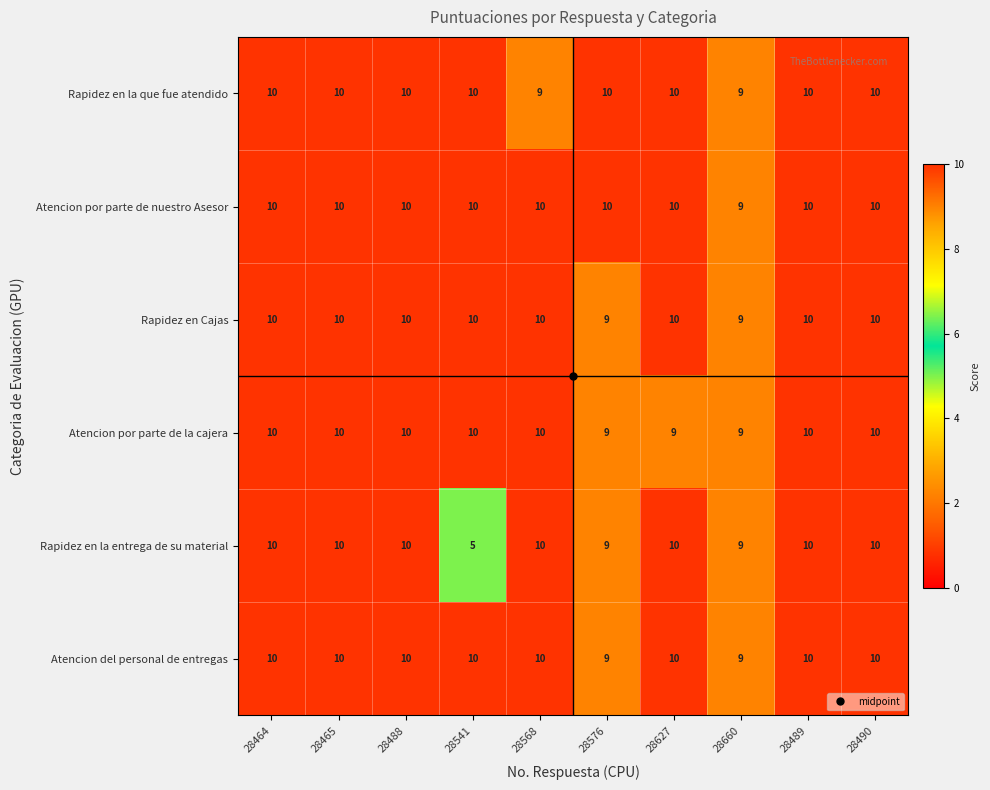

Is it true that Atencion por parte de la cajera equals 10 at 28568?

True